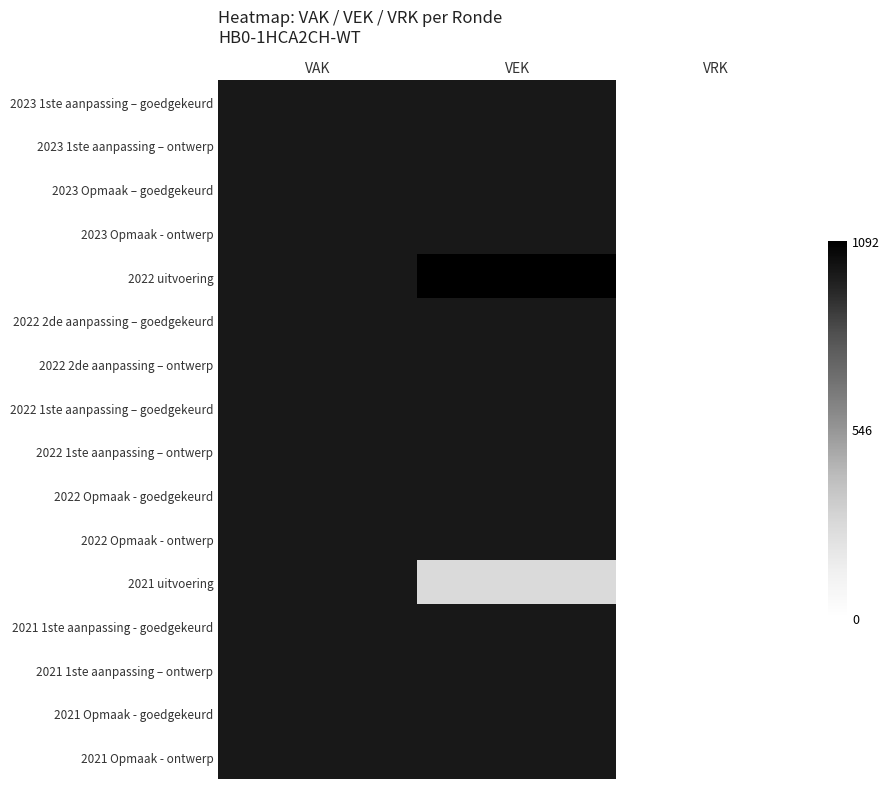

What is the average value of the 2023 1ste aanpassing – goedgekeurd series?

667